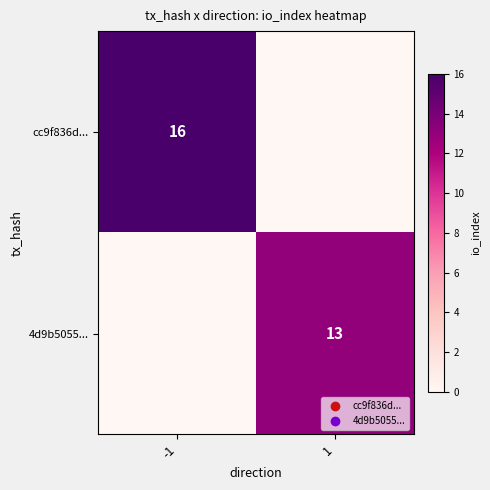

The value of 4d9b5055... at 1 is 13. True or false?

True